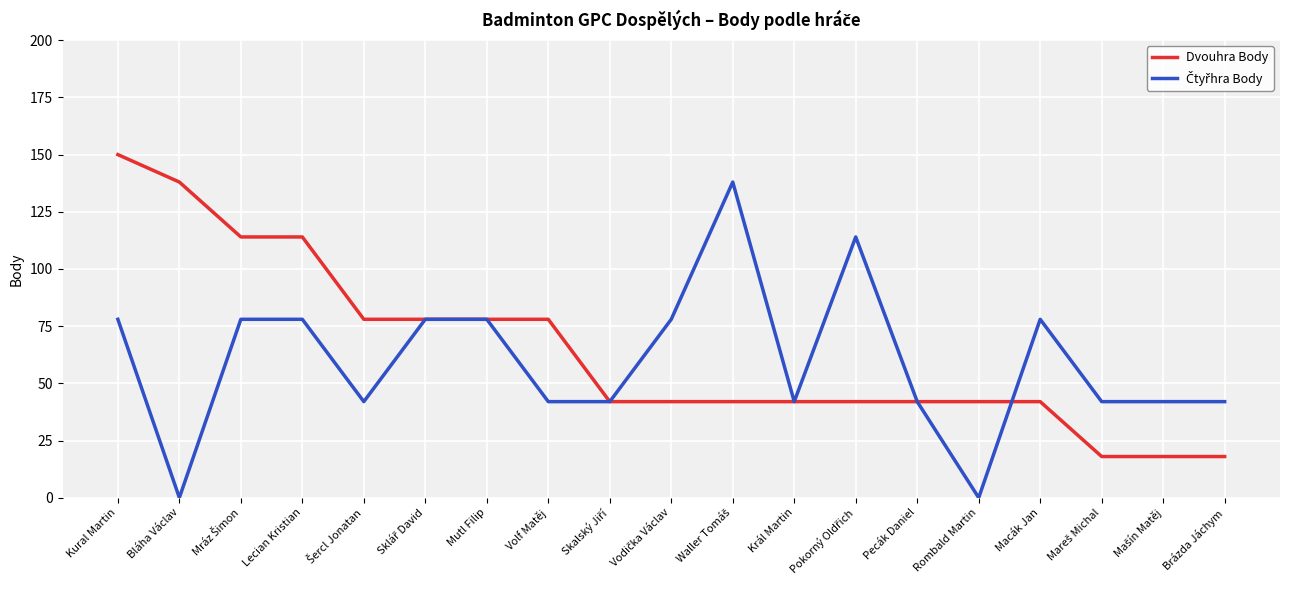

What is the minimum value for Dvouhra Body?

18